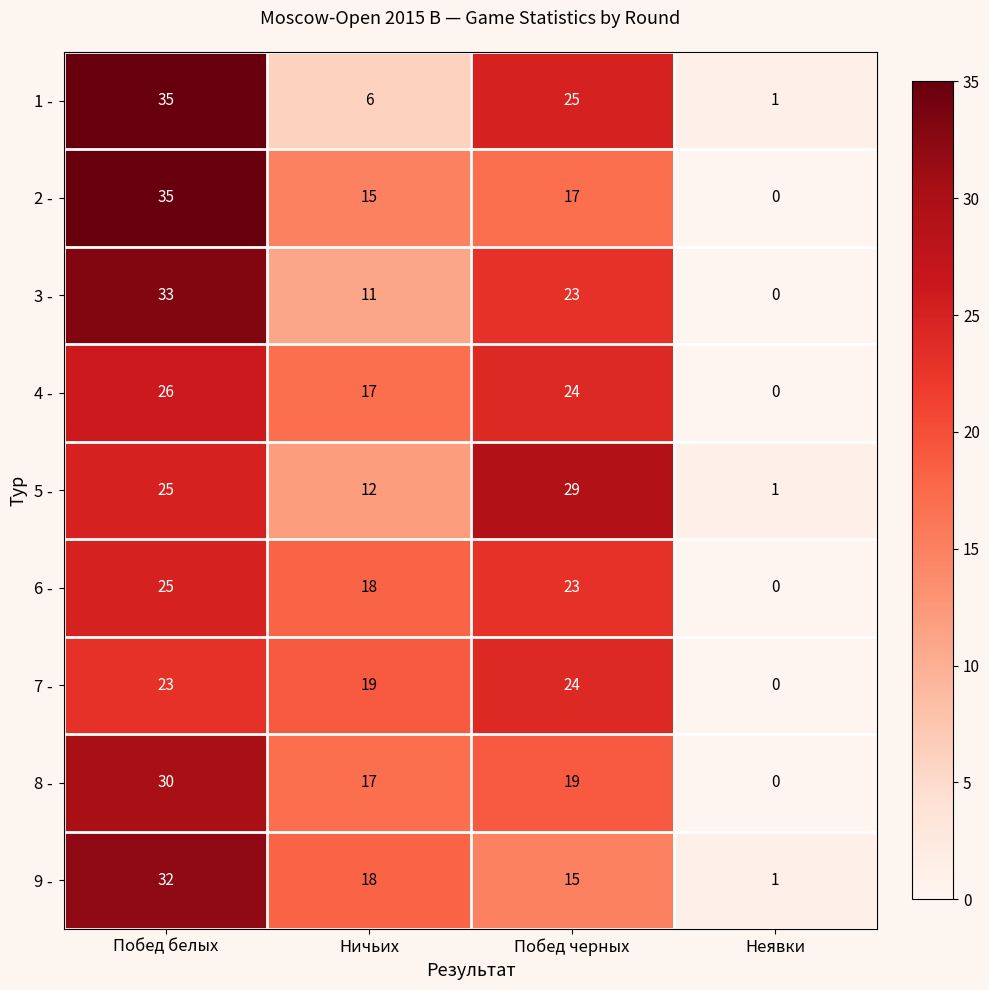

The 3 - series shows 11 at Ничьих. True or false?

True